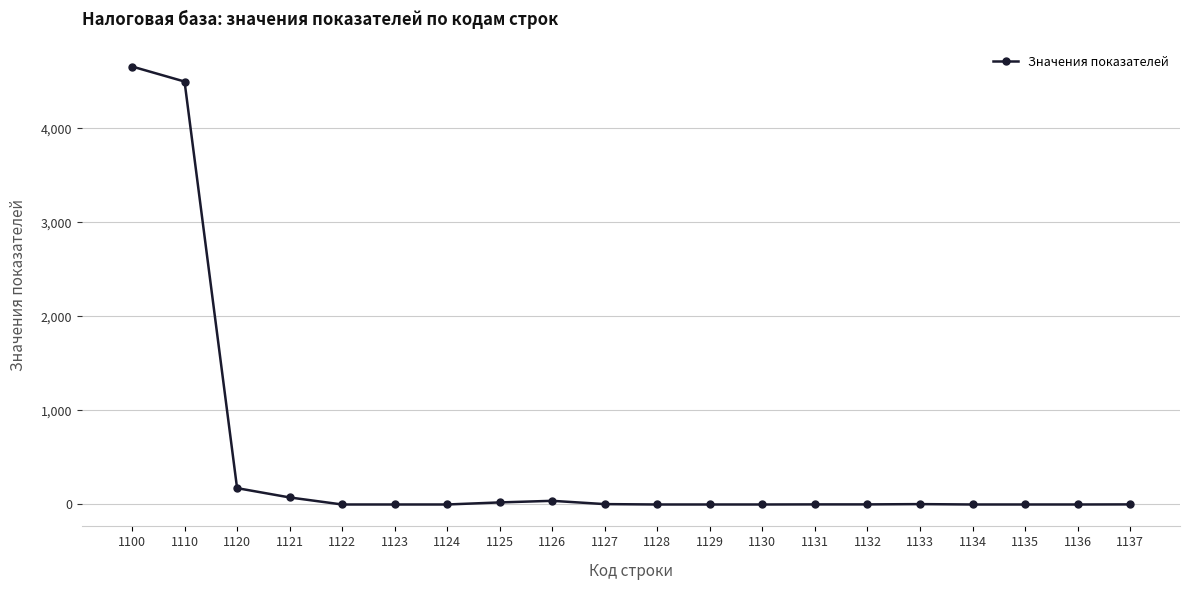

True or false: there are more than 0 points higher than both neighbors.

True